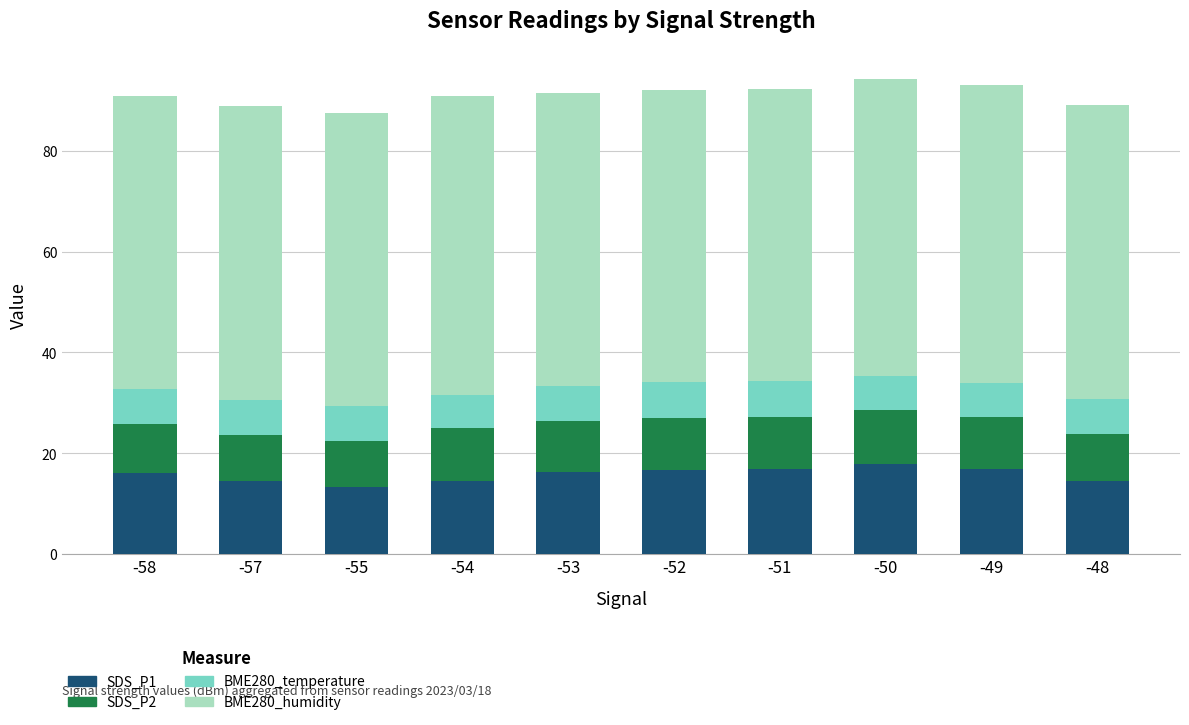

Are the bars grouped side by side (vs. stacked)?

No